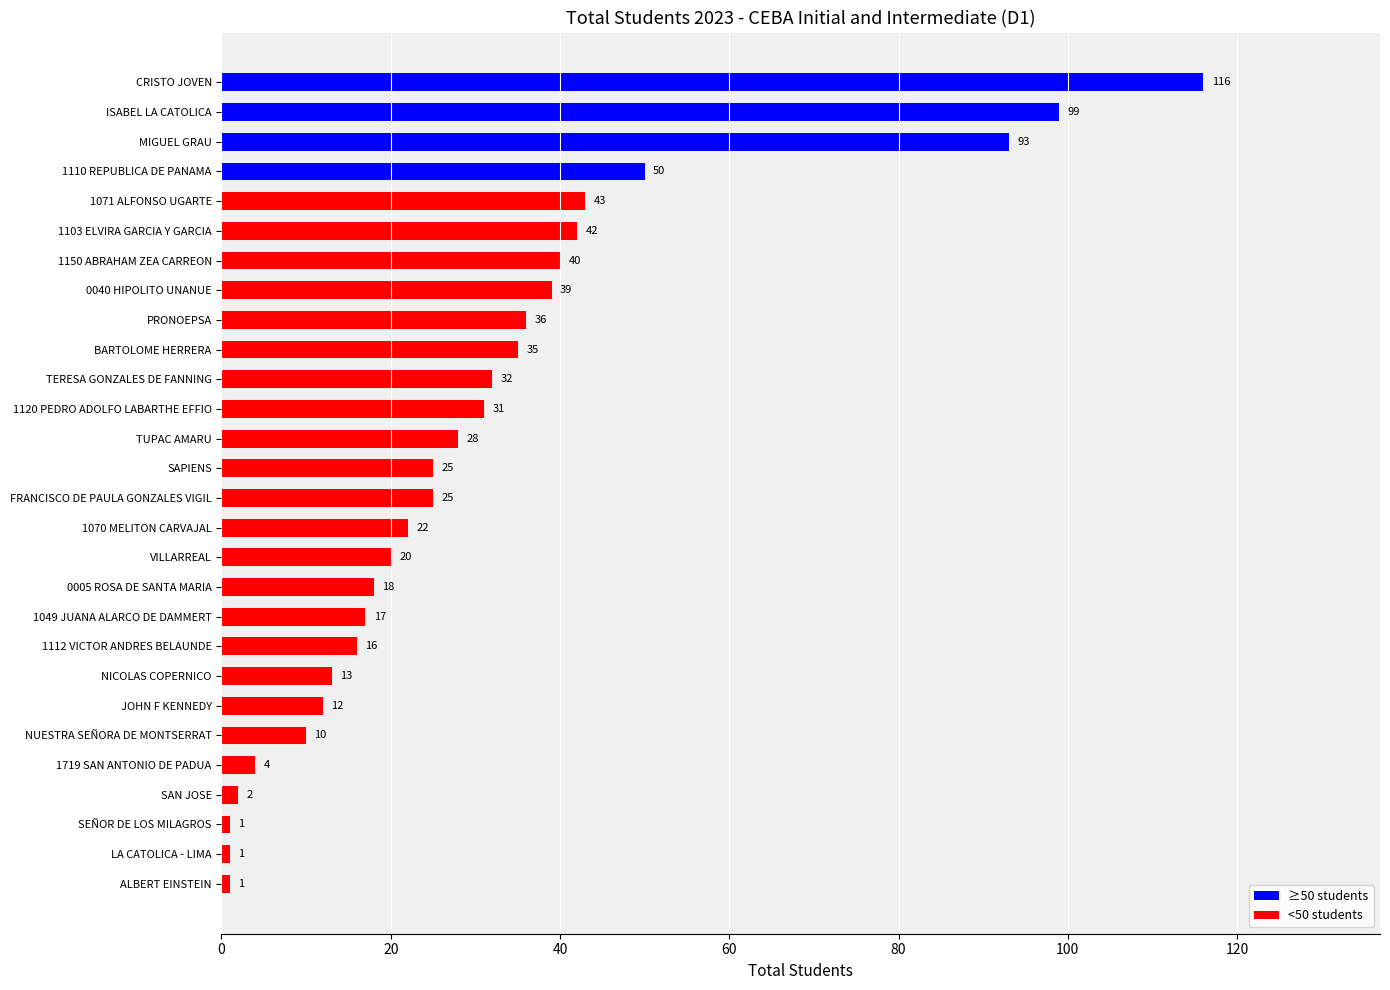

Reading top to bottom, list all the values displayed in this chart.

116	99	93	50	43	42	40	39	36	35	32	31	28	25	25	22	20	18	17	16	13	12	10	4	2	1	1	1